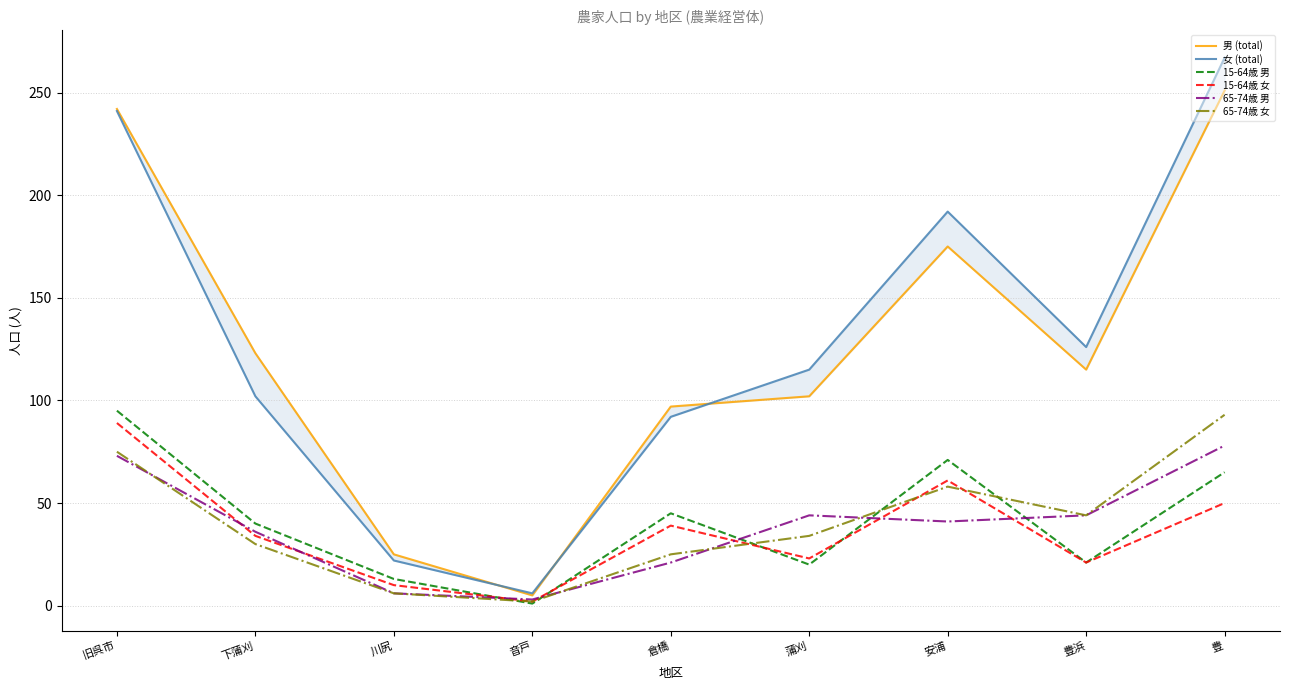

At which category does 15-64歳 女 reach its first local valley?

音戸